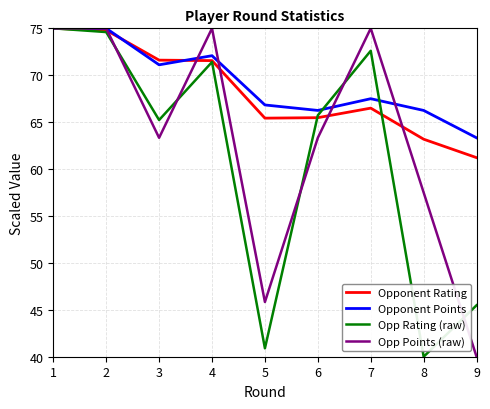

What is the approximate value of Opponent Rating at 8?

63.2